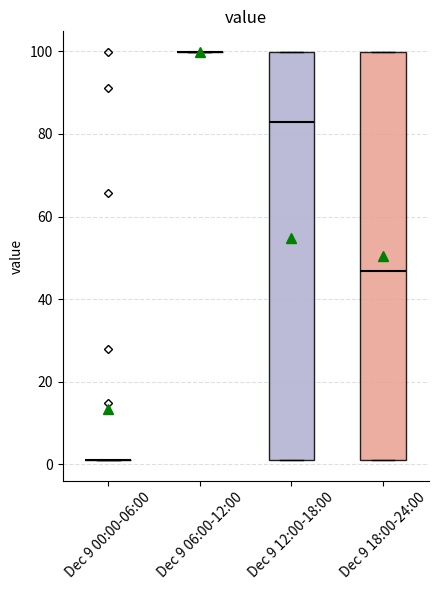

Reading left to right, read every box against the y-axis: the position of its median line, the range the box covers, and the ends of its whiskers. The values are not printed on the chart, so give them approximately, as read against the axis.

Dec 9 00:00-06:00: box collapsed to a line at 2, whiskers 2 to 2
Dec 9 06:00-12:00: box collapsed to a line at 100, whiskers 100 to 100
Dec 9 12:00-18:00: median 82, box 2 to 100, whiskers 2 to 100
Dec 9 18:00-24:00: median 46, box 2 to 100, whiskers 2 to 100